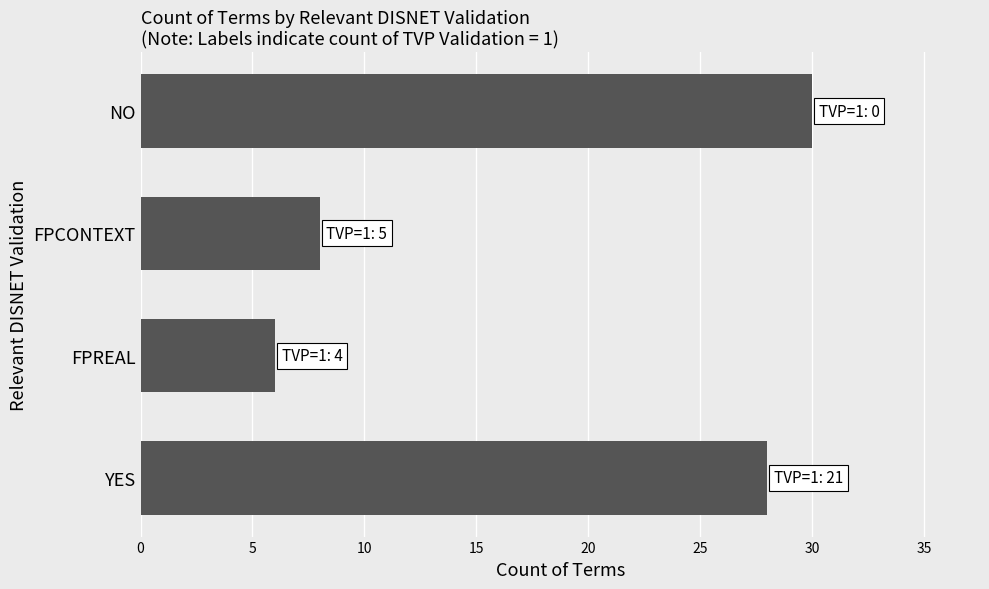

How many data points are less than 28?

2